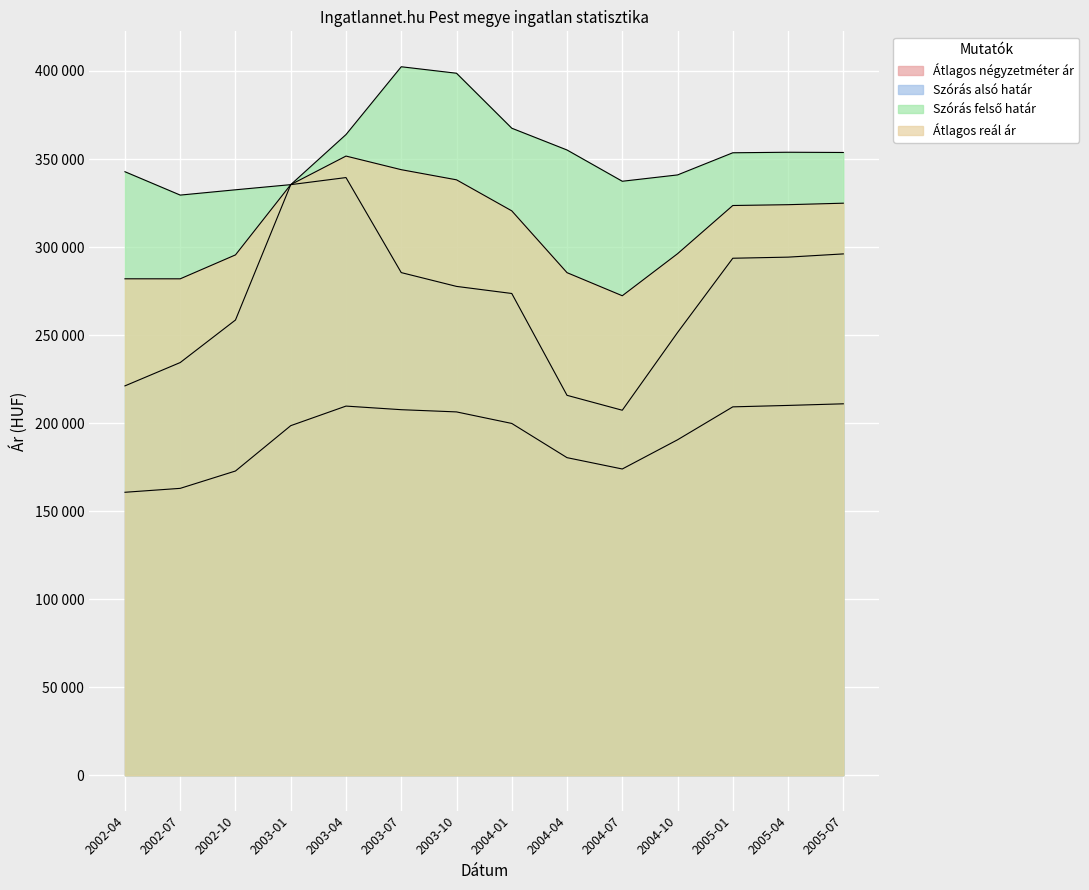

The value of Szórás felső határ at 2005-04 is 505071. True or false?

False